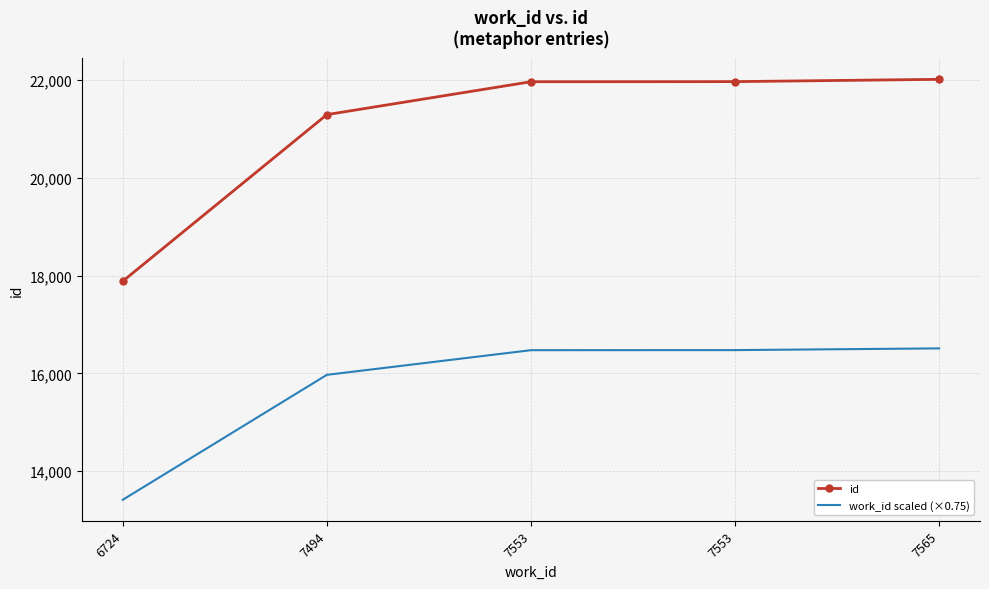

Which series changed the most between 7553 and 7553?

id